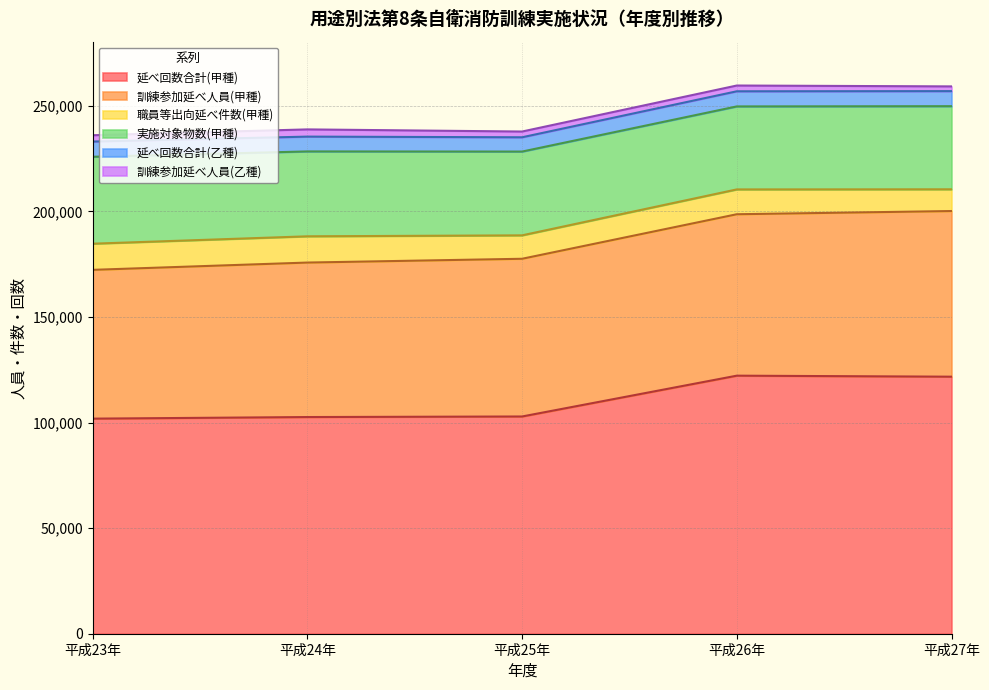

True or false: 延べ回数合計(乙種) and 職員等出向延べ件数(甲種) intersect in this chart.

False